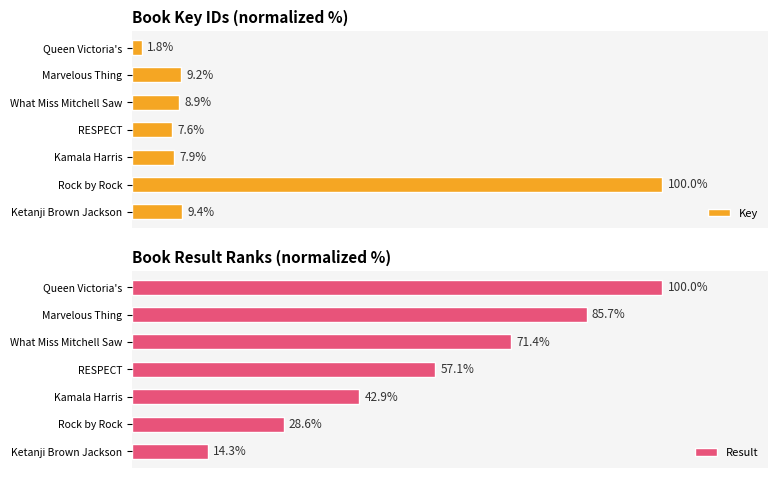

Reading right to left, extract all data points from this chart.

Key: 1.8	9.2	8.9	7.6	7.9	100.0	9.4
Result: 100.0	85.7	71.4	57.1	42.9	28.6	14.3